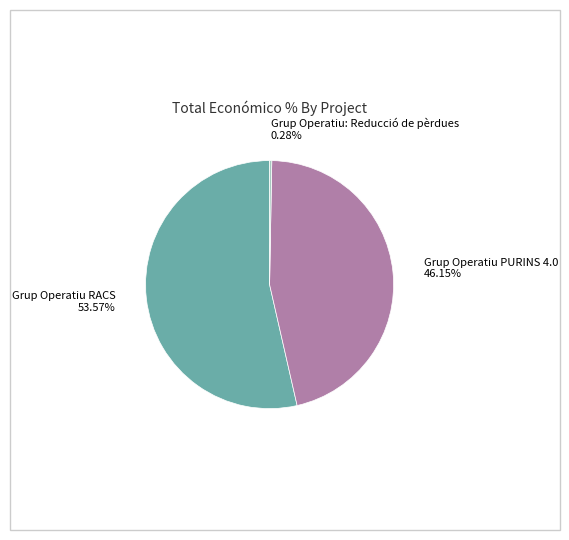

Is the sum of Grup Operatiu: Reducció de pèrdues and Grup Operatiu PURINS 4.0 greater than half?

No